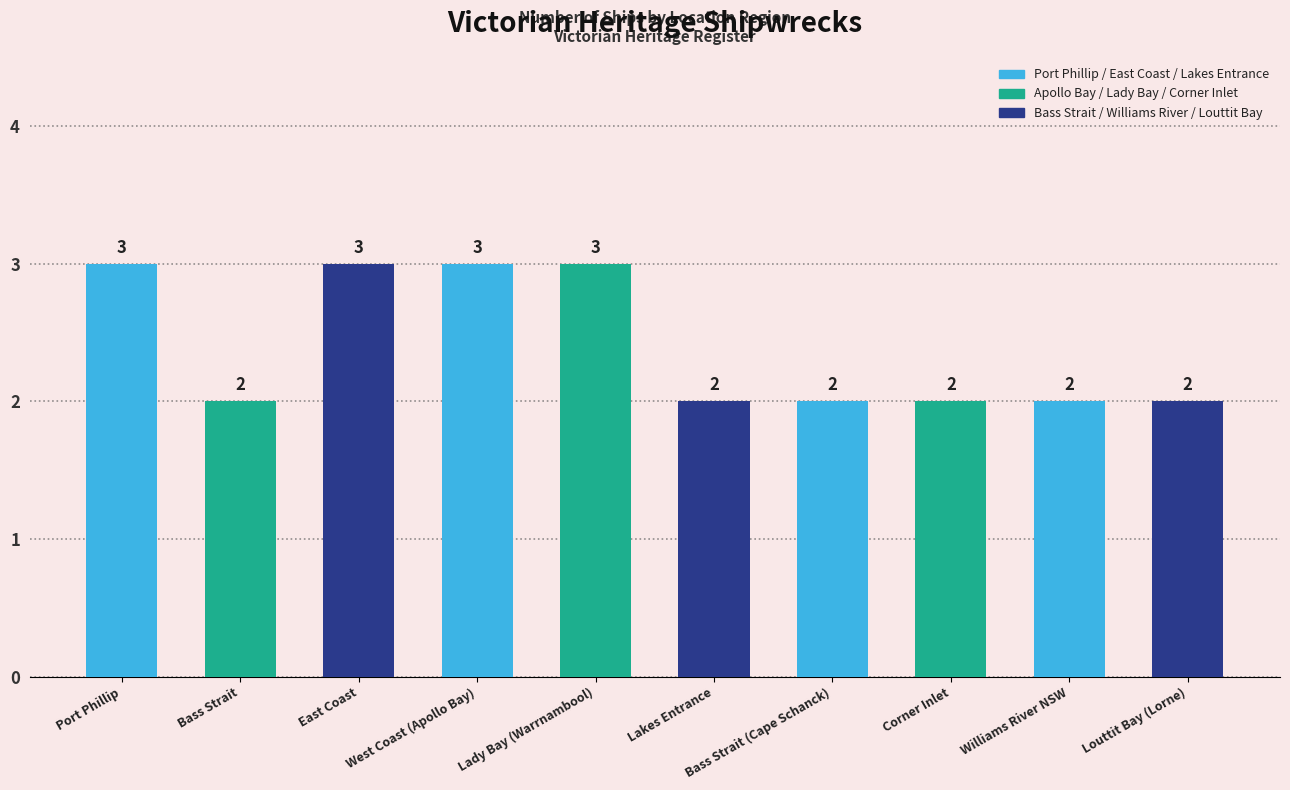

Reading left to right, list all the values displayed in this chart.

Port Phillip=3	Bass Strait=2	East Coast=3	West Coast (Apollo Bay)=3	Lady Bay (Warrnambool)=3	Lakes Entrance=2	Bass Strait (Cape Schanck)=2	Corner Inlet=2	Williams River NSW=2	Louttit Bay (Lorne)=2